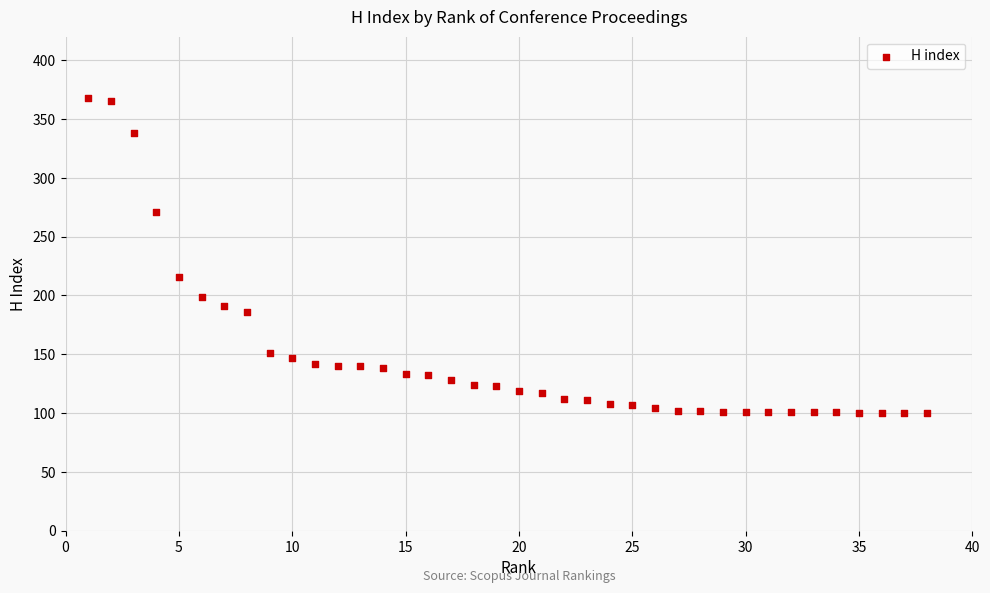

What is the range of X values (max minus min)?

37